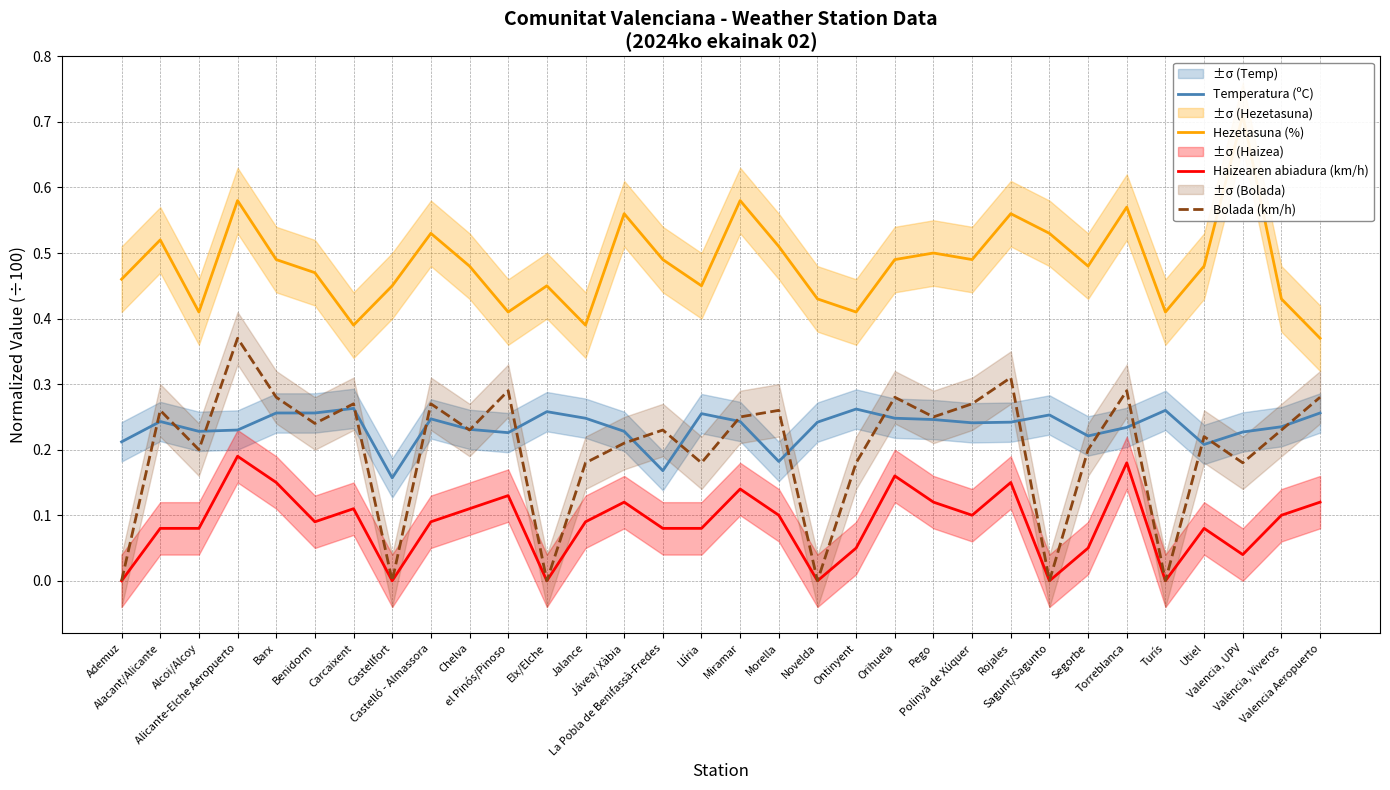

What is the difference between the maximum and minimum values in the Hezetasuna (%) series?

0.3